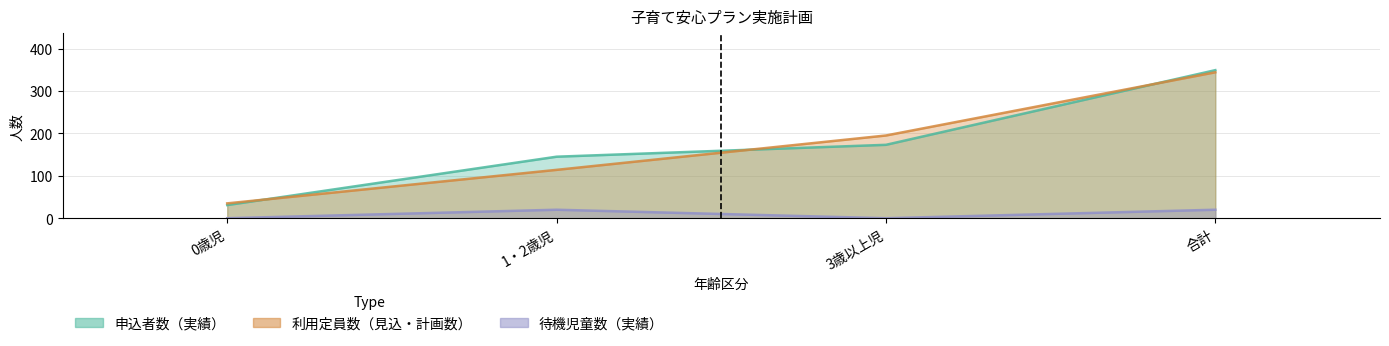

What is the label of the 4th point from the right?

0歳児